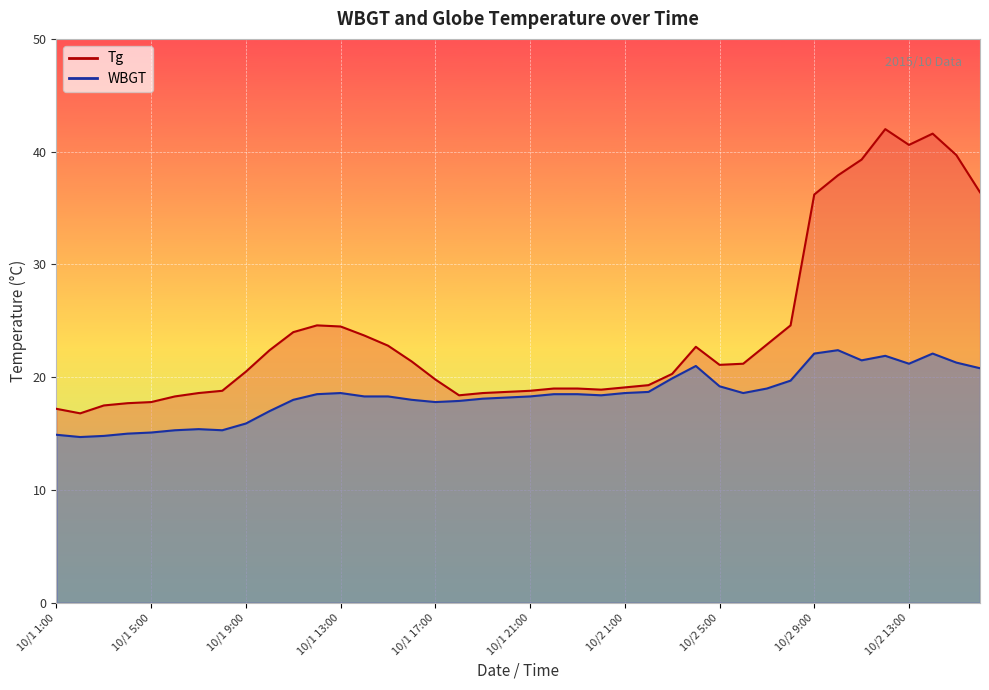

How many lines are shown in the chart?

2